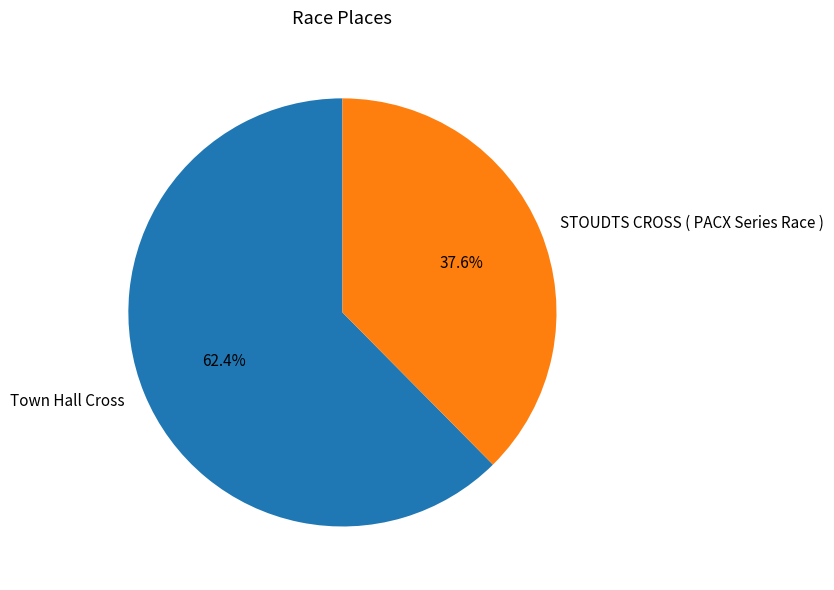

How many slices are in this pie chart?

2